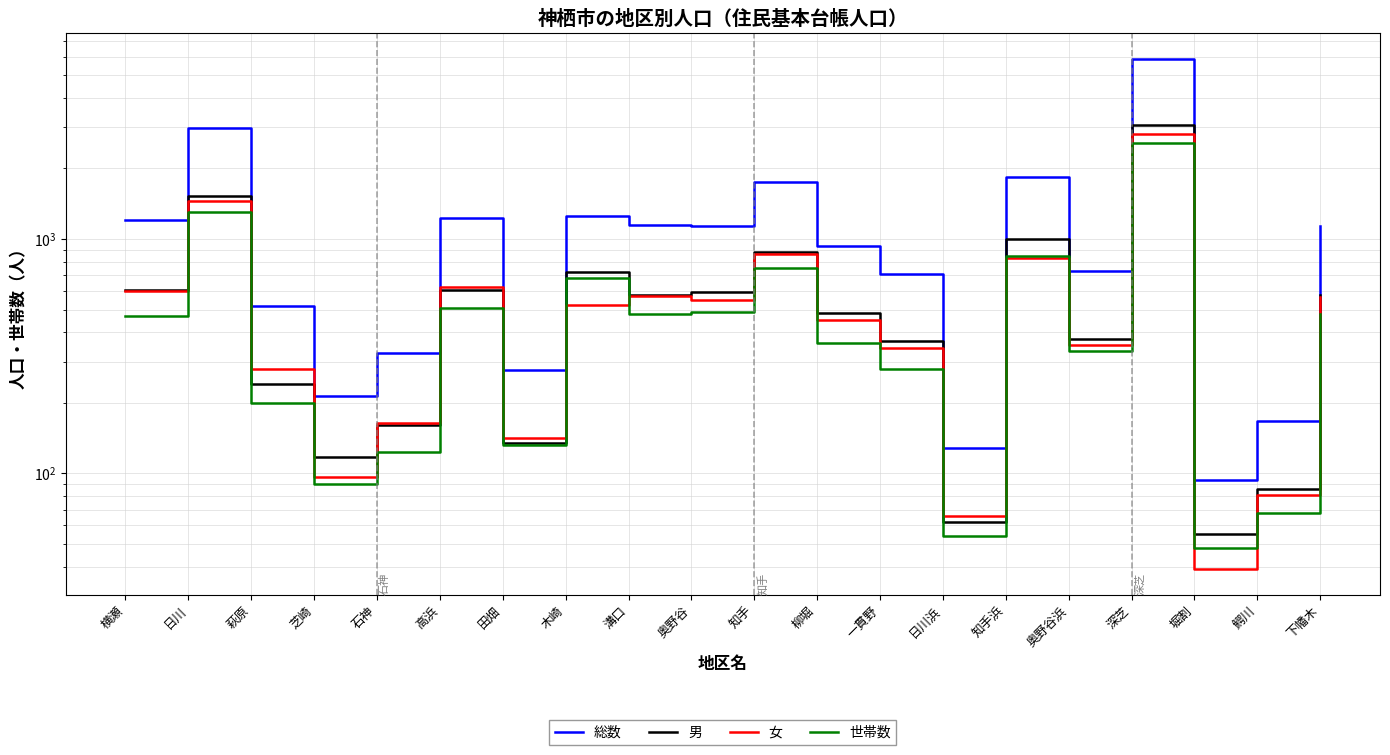

What is the sum of all 女 values?

11398